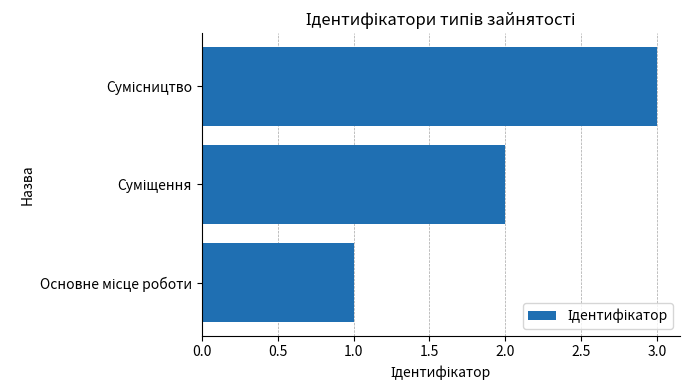

What is the maximum value shown in the chart?

3